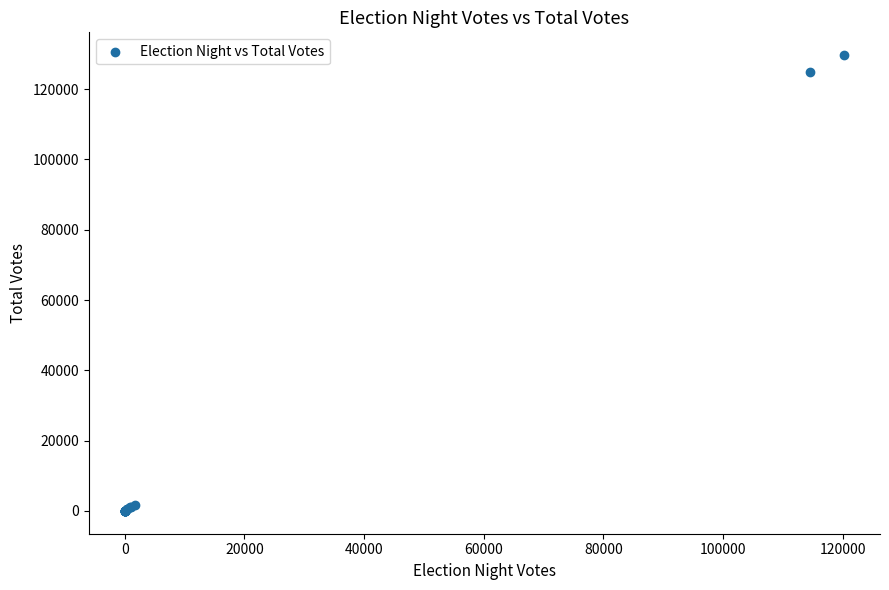

What Y value in the scatter plot is closest to 64841?

125015